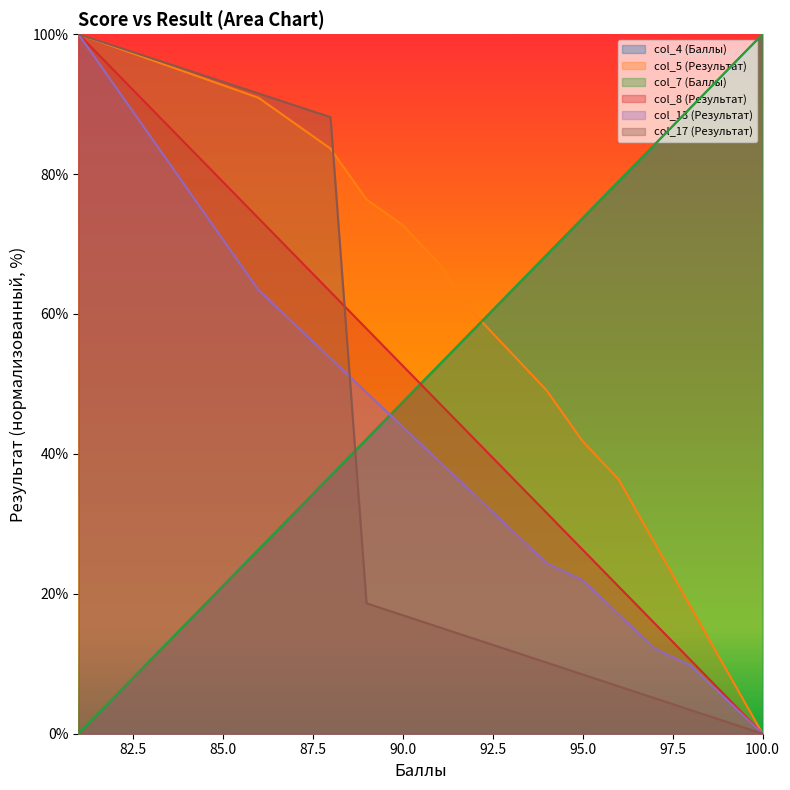

True or false: col_5 (Результат) has a value of 45.2 at 84.

False